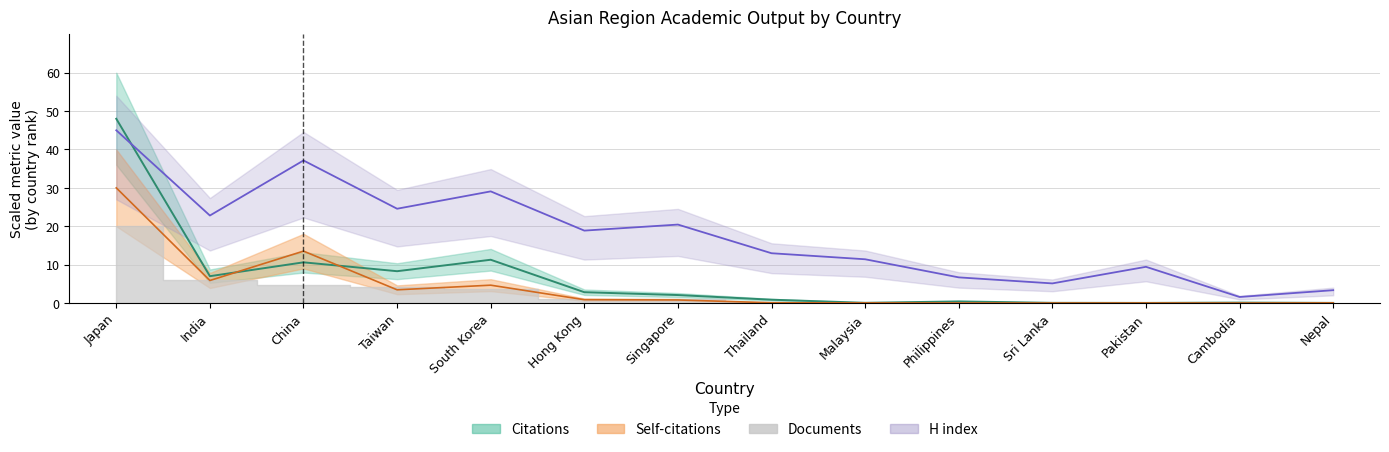

What is the maximum value shown in the chart?

48.0